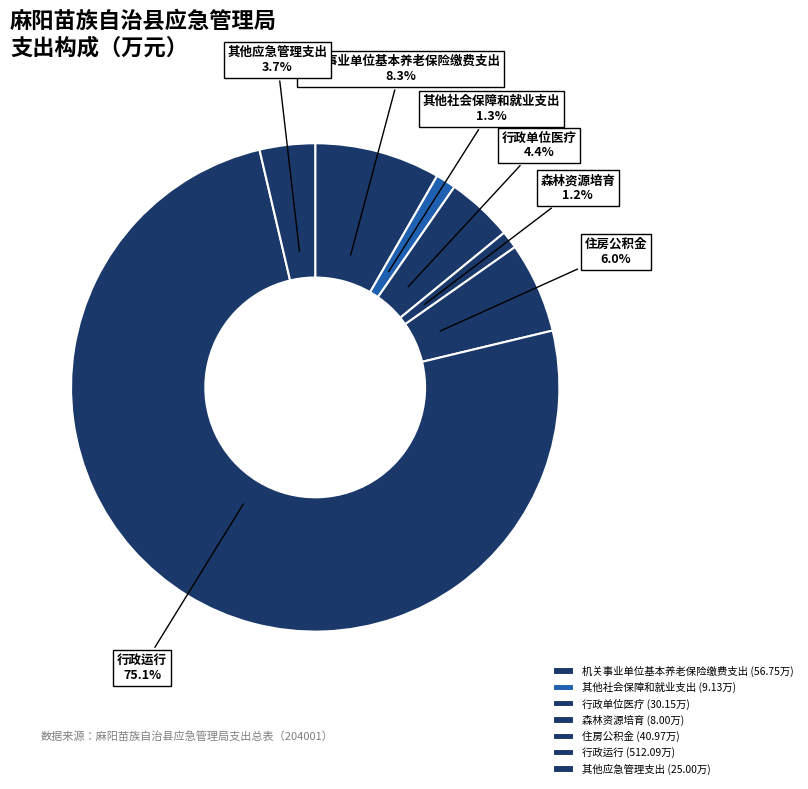

What percentage is the 其他社会保障和就业支出 slice, to the nearest percent?

1%